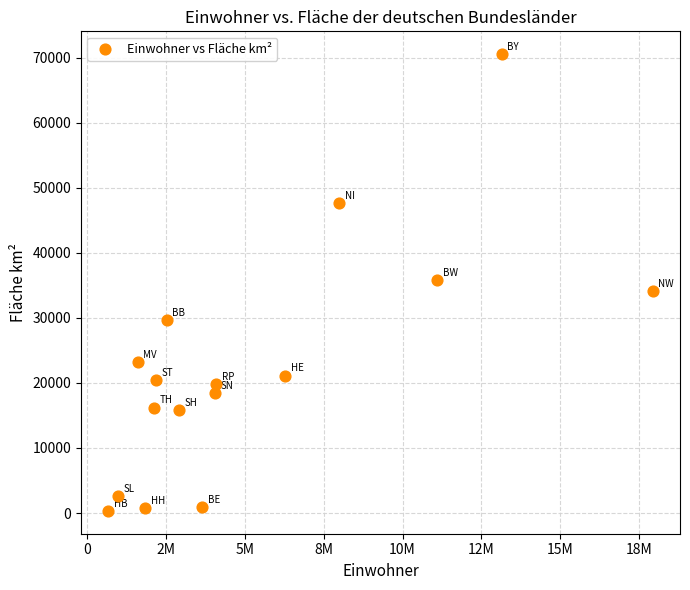

What is the range of Y values (max minus min)?

70216